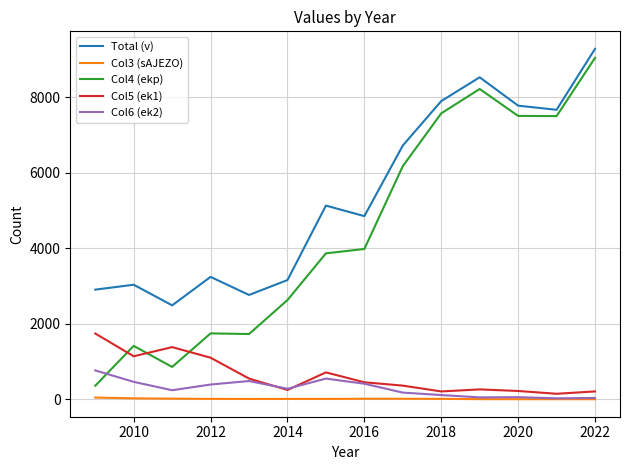

What is the maximum value shown in the chart?

9289